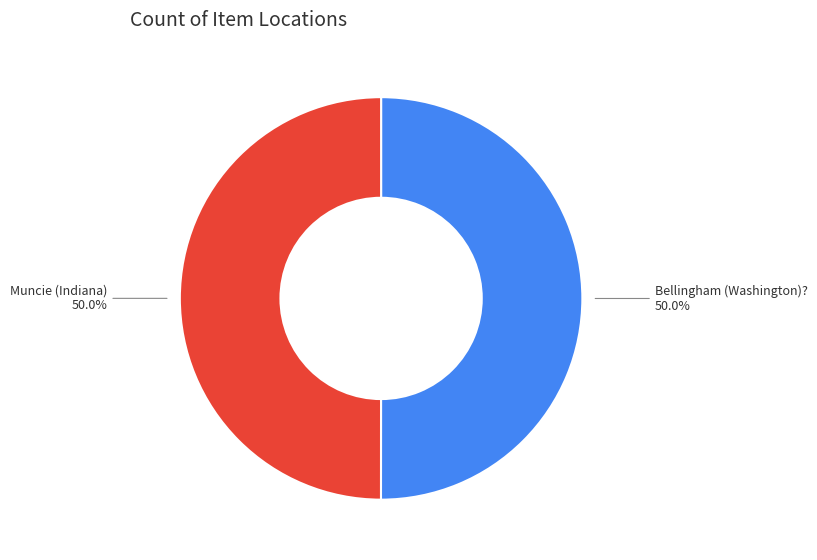

What is the largest slice in the pie chart?

Bellingham (Washington)?